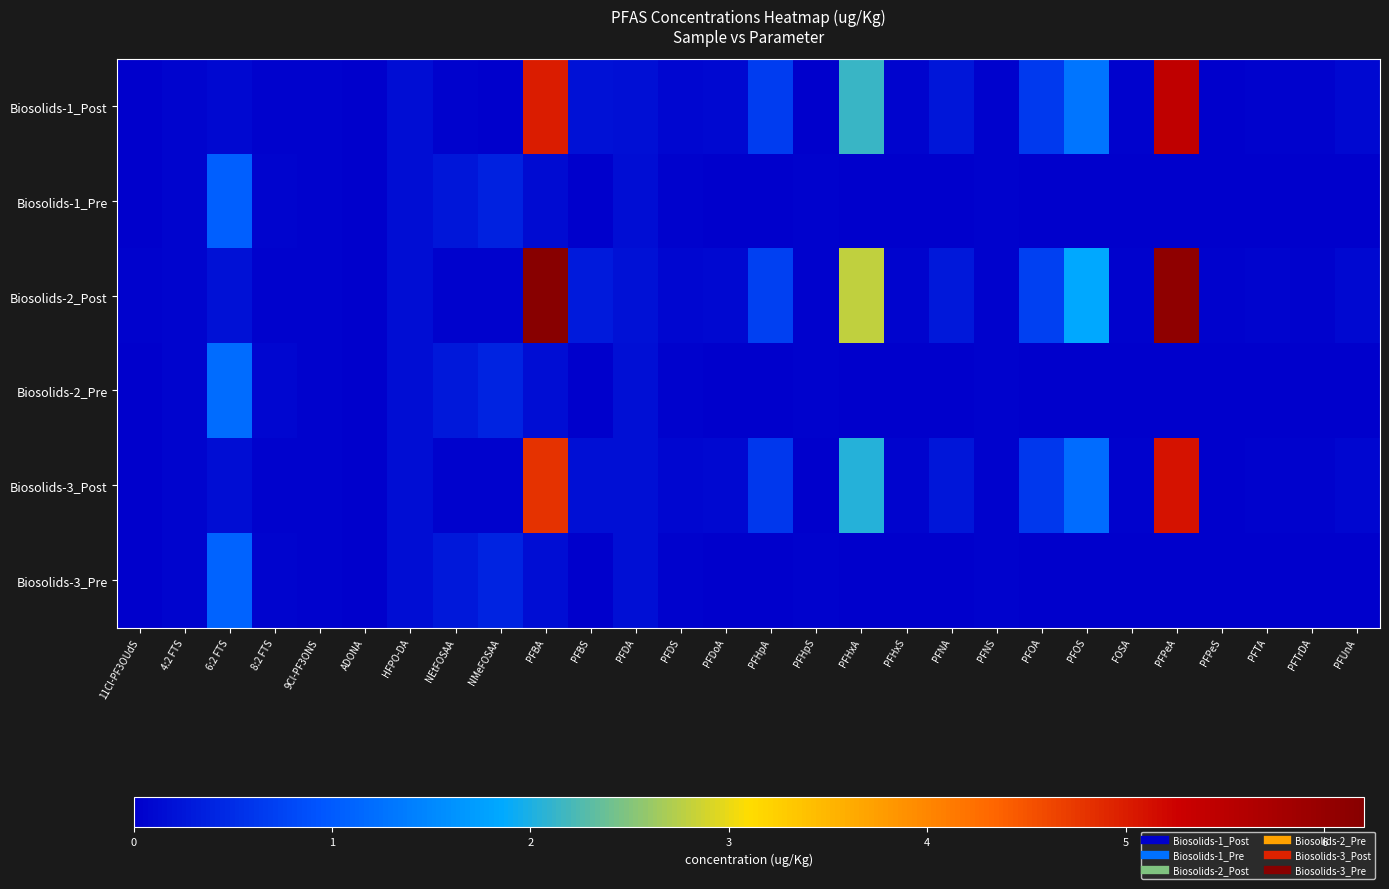

Reading left to right, what are all the values shown in this chart?

Biosolids-1_Post: 11Cl-PF3OUdS=0.0	4:2 FTS=0.1	6:2 FTS=0.1	8:2 FTS=0.0	9Cl-PF3ONS=0.0	ADONA=0.0	HFPO-DA=0.1	NEtFOSAA=0.0	NMeFOSAA=0.0	PFBA=5.0	PFBS=0.2	PFDA=0.2	PFDS=0.1	PFDoA=0.1	PFHpA=0.7	PFHpS=0.0	PFHxA=2.1	PFHxS=0.1	PFNA=0.2	PFNS=0.0	PFOA=0.6	PFOS=1.3	FOSA=0.0	PFPeA=5.4	PFPeS=0.0	PFTA=0.0	PFTrDA=0.0	PFUnA=0.1
Biosolids-1_Pre: 11Cl-PF3OUdS=0.0	4:2 FTS=0.1	6:2 FTS=1.1	8:2 FTS=0.1	9Cl-PF3ONS=0.0	ADONA=0.0	HFPO-DA=0.1	NEtFOSAA=0.3	NMeFOSAA=0.4	PFBA=0.1	PFBS=0.0	PFDA=0.2	PFDS=0.0	PFDoA=0.0	PFHpA=0.0	PFHpS=0.0	PFHxA=0.0	PFHxS=0.0	PFNA=0.0	PFNS=0.0	PFOA=0.0	PFOS=0.0	FOSA=0.0	PFPeA=0.0	PFPeS=0.0	PFTA=0.0	PFTrDA=0.0	PFUnA=0.0
Biosolids-2_Post: 11Cl-PF3OUdS=0.0	4:2 FTS=0.1	6:2 FTS=0.2	8:2 FTS=0.0	9Cl-PF3ONS=0.0	ADONA=0.0	HFPO-DA=0.2	NEtFOSAA=0.0	NMeFOSAA=0.0	PFBA=6.2	PFBS=0.3	PFDA=0.2	PFDS=0.1	PFDoA=0.1	PFHpA=0.7	PFHpS=0.0	PFHxA=2.8	PFHxS=0.1	PFNA=0.3	PFNS=0.0	PFOA=0.7	PFOS=1.9	FOSA=0.0	PFPeA=6.1	PFPeS=0.0	PFTA=0.1	PFTrDA=0.0	PFUnA=0.1
Biosolids-2_Pre: 11Cl-PF3OUdS=0.0	4:2 FTS=0.1	6:2 FTS=1.2	8:2 FTS=0.1	9Cl-PF3ONS=0.0	ADONA=0.0	HFPO-DA=0.1	NEtFOSAA=0.3	NMeFOSAA=0.4	PFBA=0.2	PFBS=0.0	PFDA=0.2	PFDS=0.0	PFDoA=0.0	PFHpA=0.0	PFHpS=0.0	PFHxA=0.0	PFHxS=0.0	PFNA=0.0	PFNS=0.0	PFOA=0.0	PFOS=0.0	FOSA=0.0	PFPeA=0.0	PFPeS=0.0	PFTA=0.0	PFTrDA=0.0	PFUnA=0.0
Biosolids-3_Post: 11Cl-PF3OUdS=0.0	4:2 FTS=0.1	6:2 FTS=0.1	8:2 FTS=0.0	9Cl-PF3ONS=0.0	ADONA=0.0	HFPO-DA=0.2	NEtFOSAA=0.0	NMeFOSAA=0.0	PFBA=4.8	PFBS=0.2	PFDA=0.2	PFDS=0.1	PFDoA=0.1	PFHpA=0.6	PFHpS=0.0	PFHxA=2.0	PFHxS=0.1	PFNA=0.3	PFNS=0.0	PFOA=0.6	PFOS=1.2	FOSA=0.0	PFPeA=5.1	PFPeS=0.0	PFTA=0.0	PFTrDA=0.0	PFUnA=0.1
Biosolids-3_Pre: 11Cl-PF3OUdS=0.0	4:2 FTS=0.1	6:2 FTS=1.1	8:2 FTS=0.1	9Cl-PF3ONS=0.0	ADONA=0.0	HFPO-DA=0.1	NEtFOSAA=0.3	NMeFOSAA=0.4	PFBA=0.1	PFBS=0.0	PFDA=0.2	PFDS=0.0	PFDoA=0.0	PFHpA=0.0	PFHpS=0.0	PFHxA=0.0	PFHxS=0.0	PFNA=0.0	PFNS=0.0	PFOA=0.0	PFOS=0.0	FOSA=0.0	PFPeA=0.0	PFPeS=0.0	PFTA=0.0	PFTrDA=0.0	PFUnA=0.0